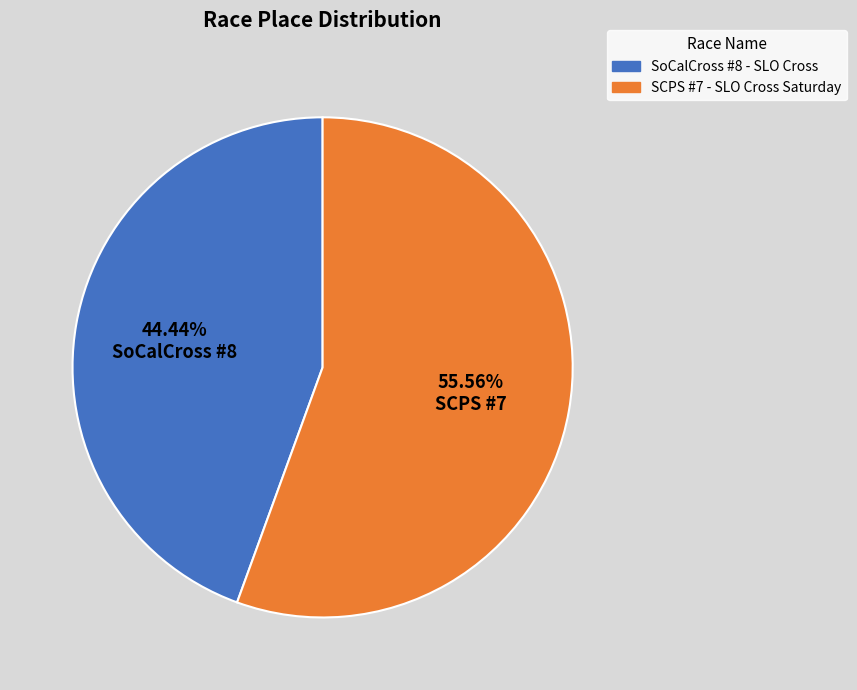

Does any single category account for the majority?

Yes